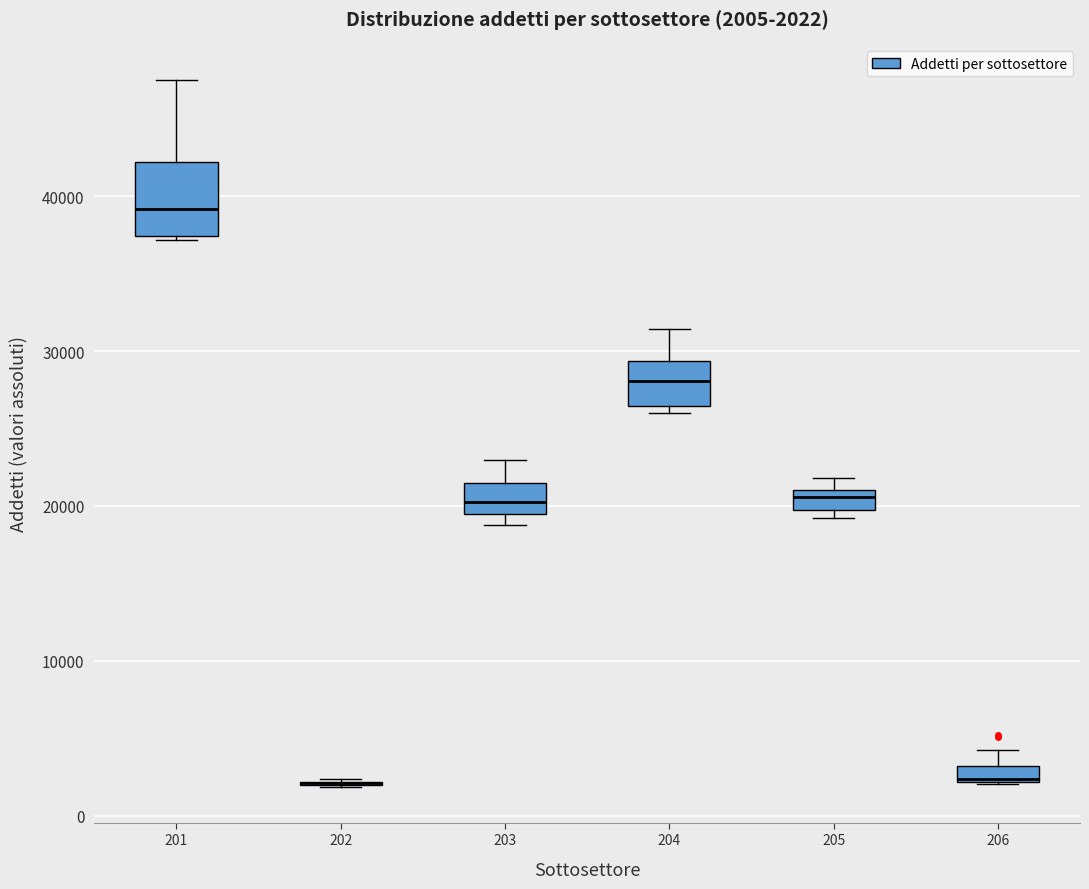

Comparing the boxes themselves (not the whiskers), which one is the tallest?

201